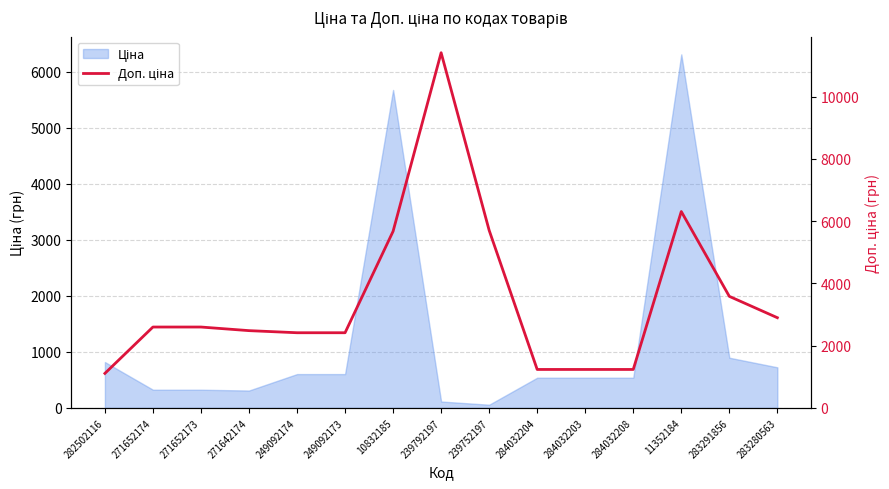

How many interior local peaks (higher than both neighbors) does the data have?

2